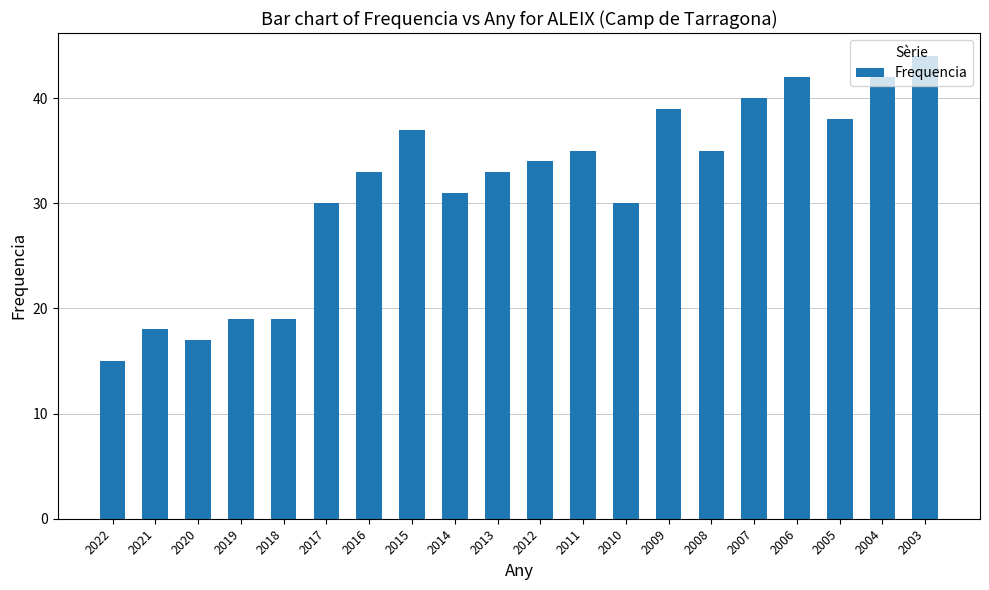

At which category does the chart reach its peak across all series?

2003